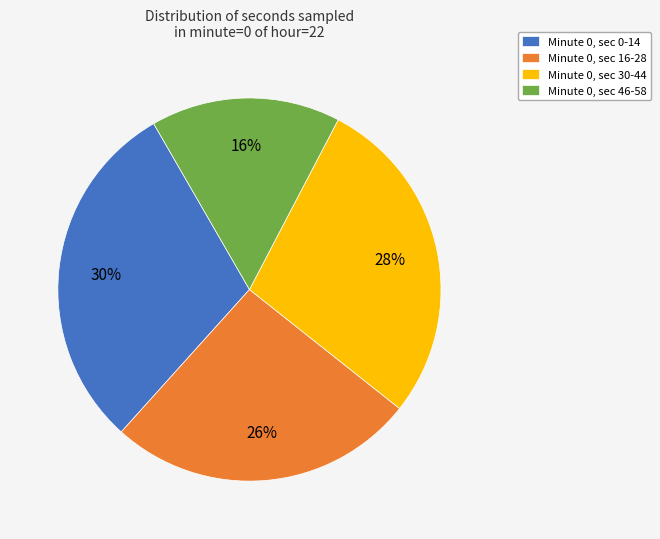

Count the number of slices in the pie.

4